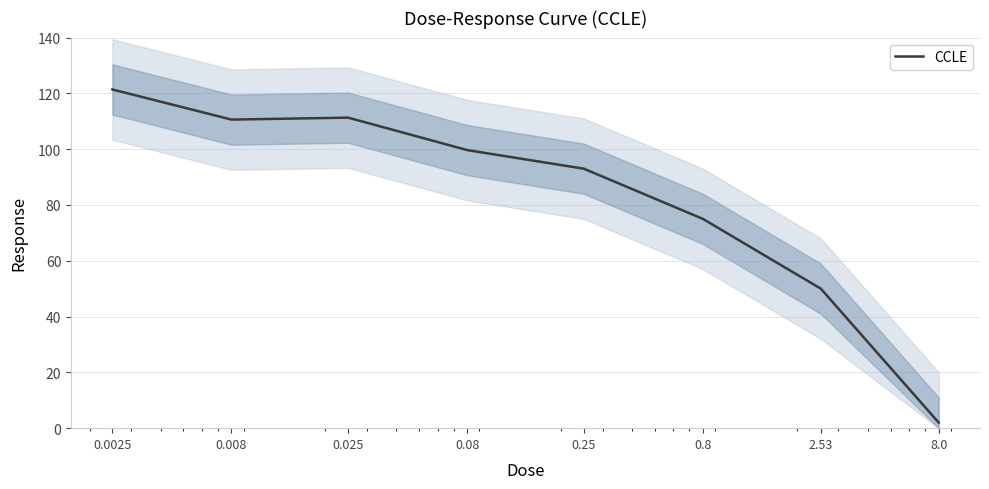

What is the difference between the second highest and second lowest values?

61.3